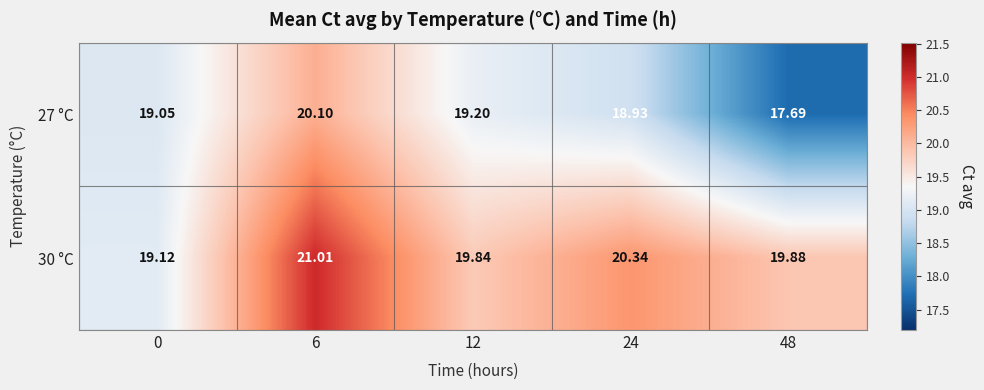

Which series has the largest total across all categories?

30 °C